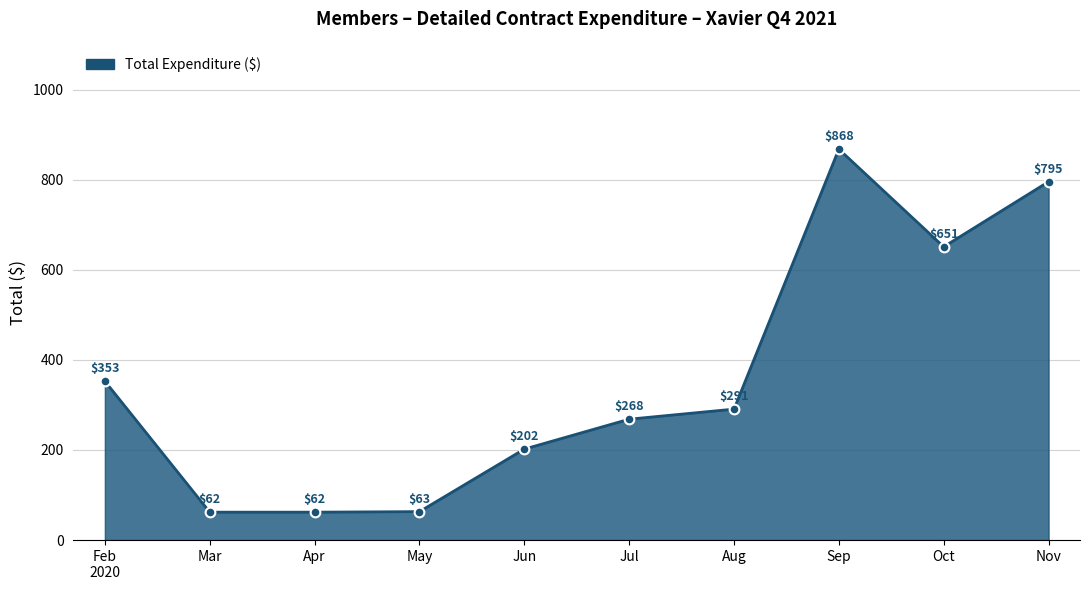

What is the value of the 10th point from the left?

795.4